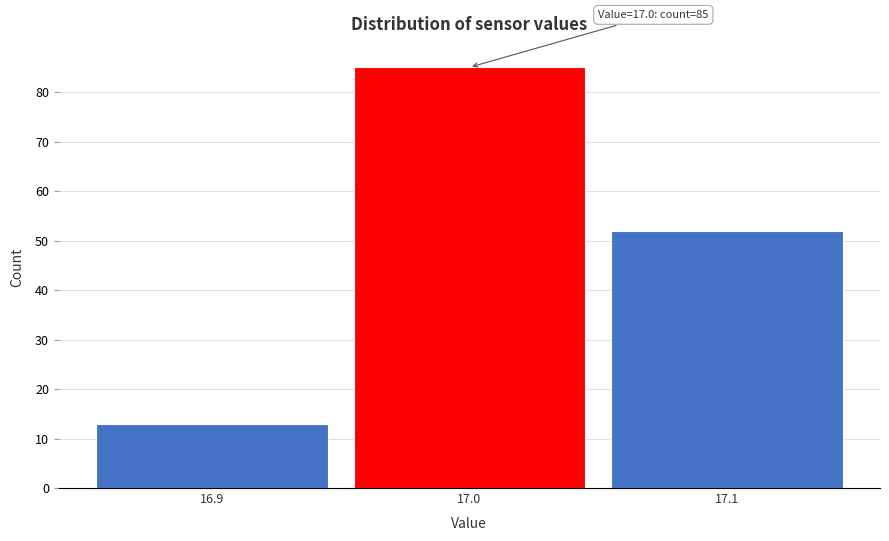

Over which range of the x-axis is the bar tallest?

16.95 to 17.05